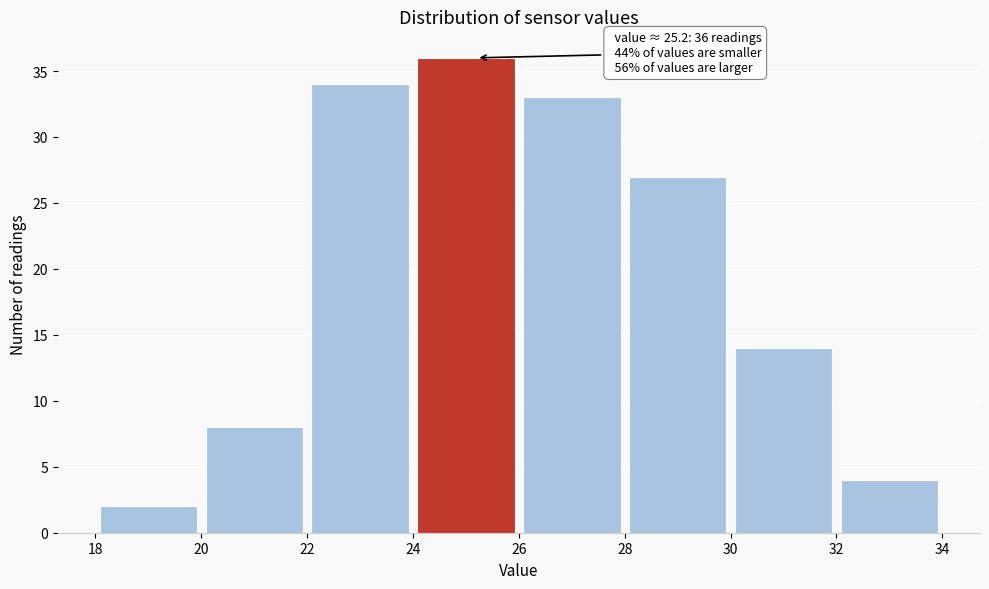

Over which range of the x-axis is the bar tallest?

24 to 26